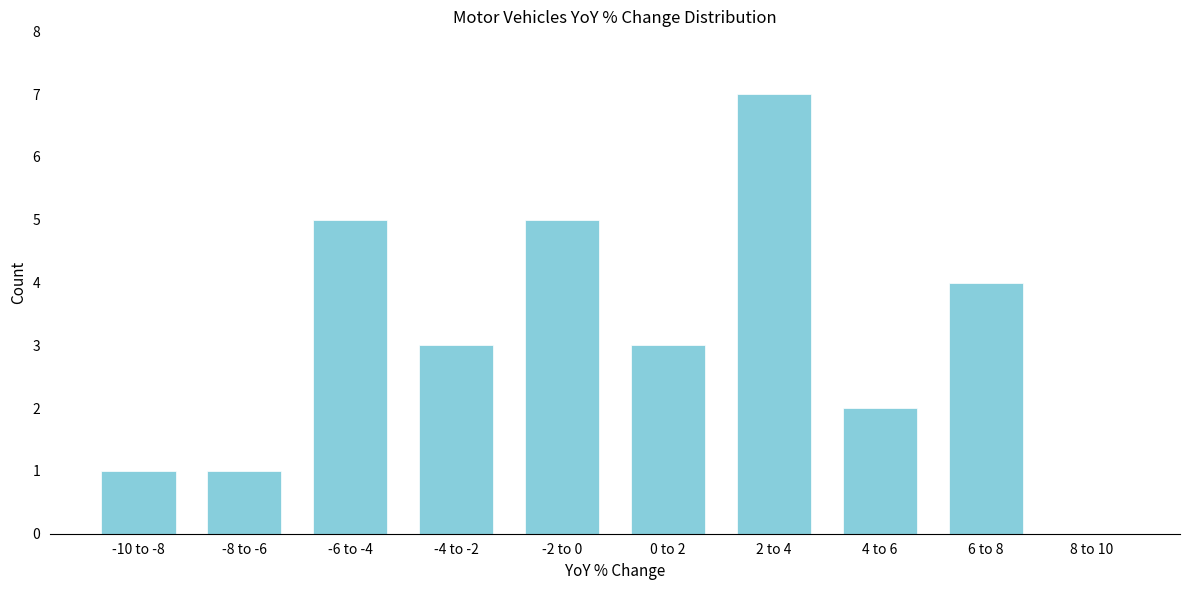

Reading left to right, what are all the values shown in this chart?

-10 to -8=1	-8 to -6=1	-6 to -4=5	-4 to -2=3	-2 to 0=5	0 to 2=3	2 to 4=7	4 to 6=2	6 to 8=4	8 to 10=0